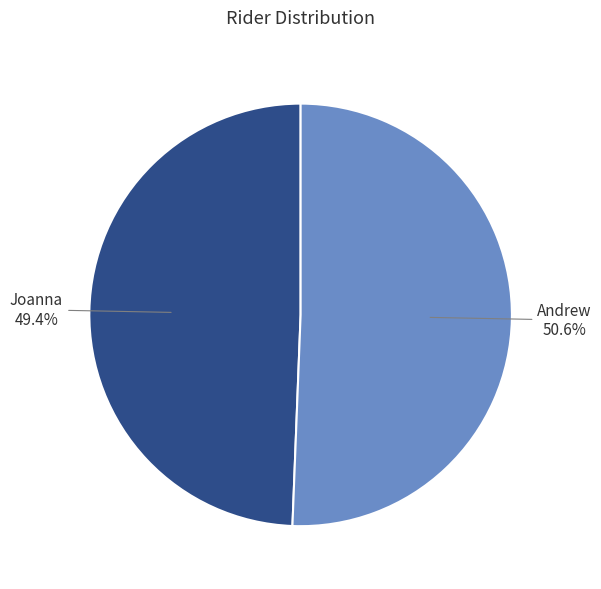

Is it true that Joanna is 63% of the pie?

False